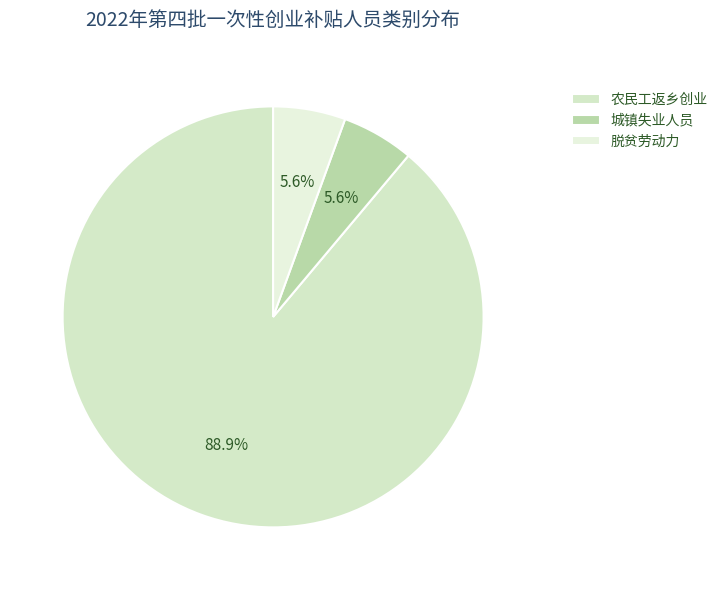

How many segments does this pie chart have?

3